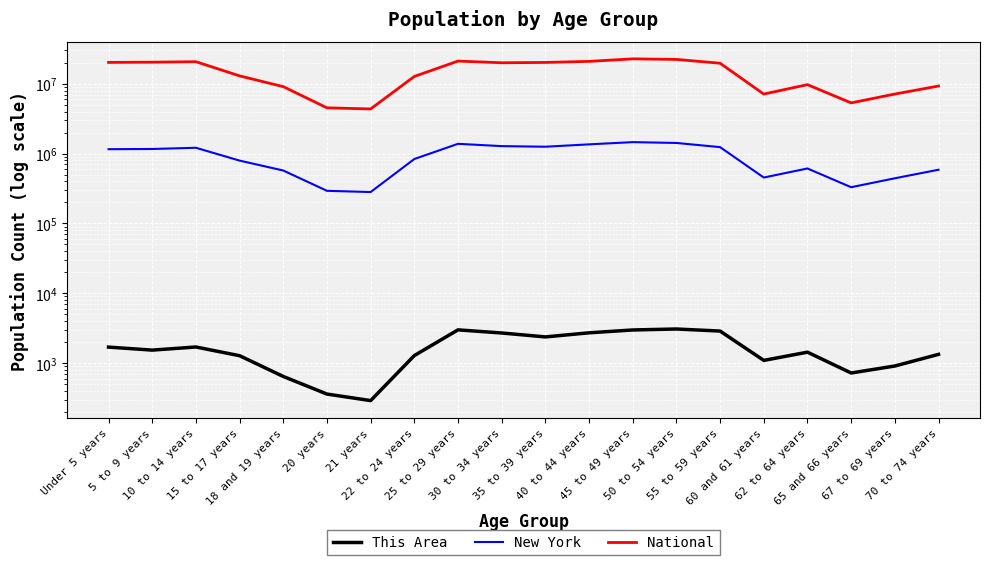

What is the approximate value of This Area at 50 to 54 years, to the nearest 50?

3100